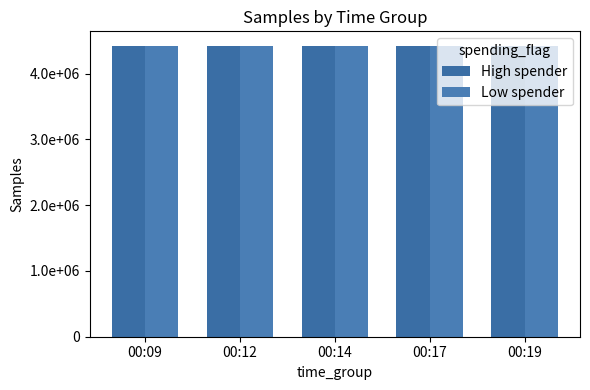

Does the chart contain any negative values?

No